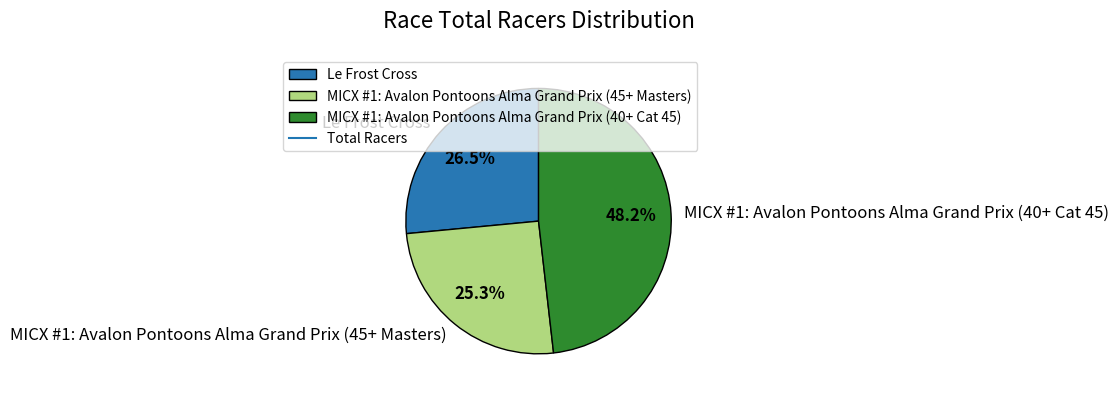

Do MICX #1: Avalon Pontoons Alma Grand Prix (40+ Cat 45) and Le Frost Cross together represent more than half of the pie?

Yes